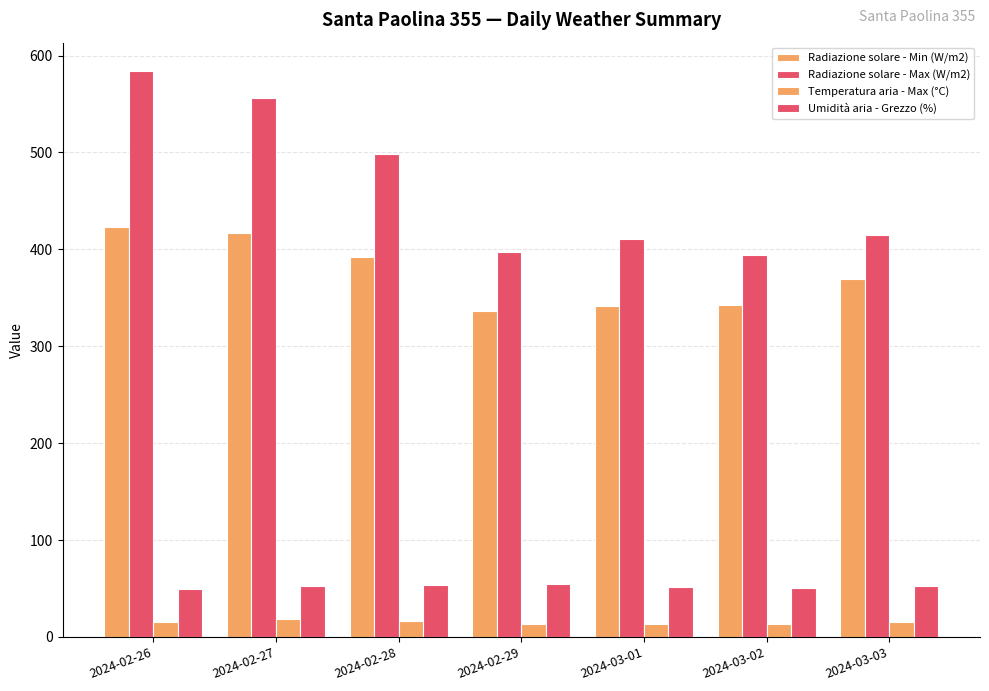

Which series has the widest spread of values?

Radiazione solare - Max (W/m2)